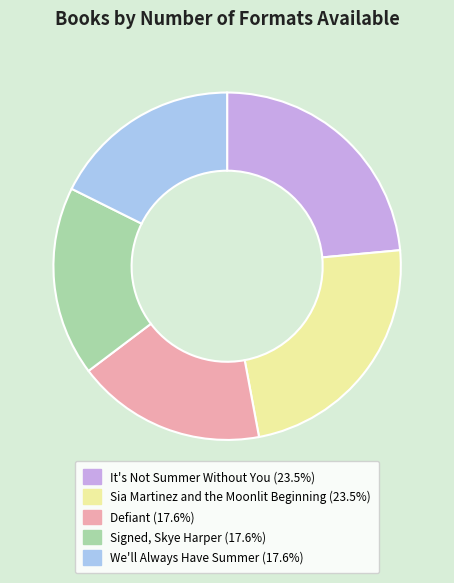

Is the sum of We'll Always Have Summer and Defiant greater than half?

No